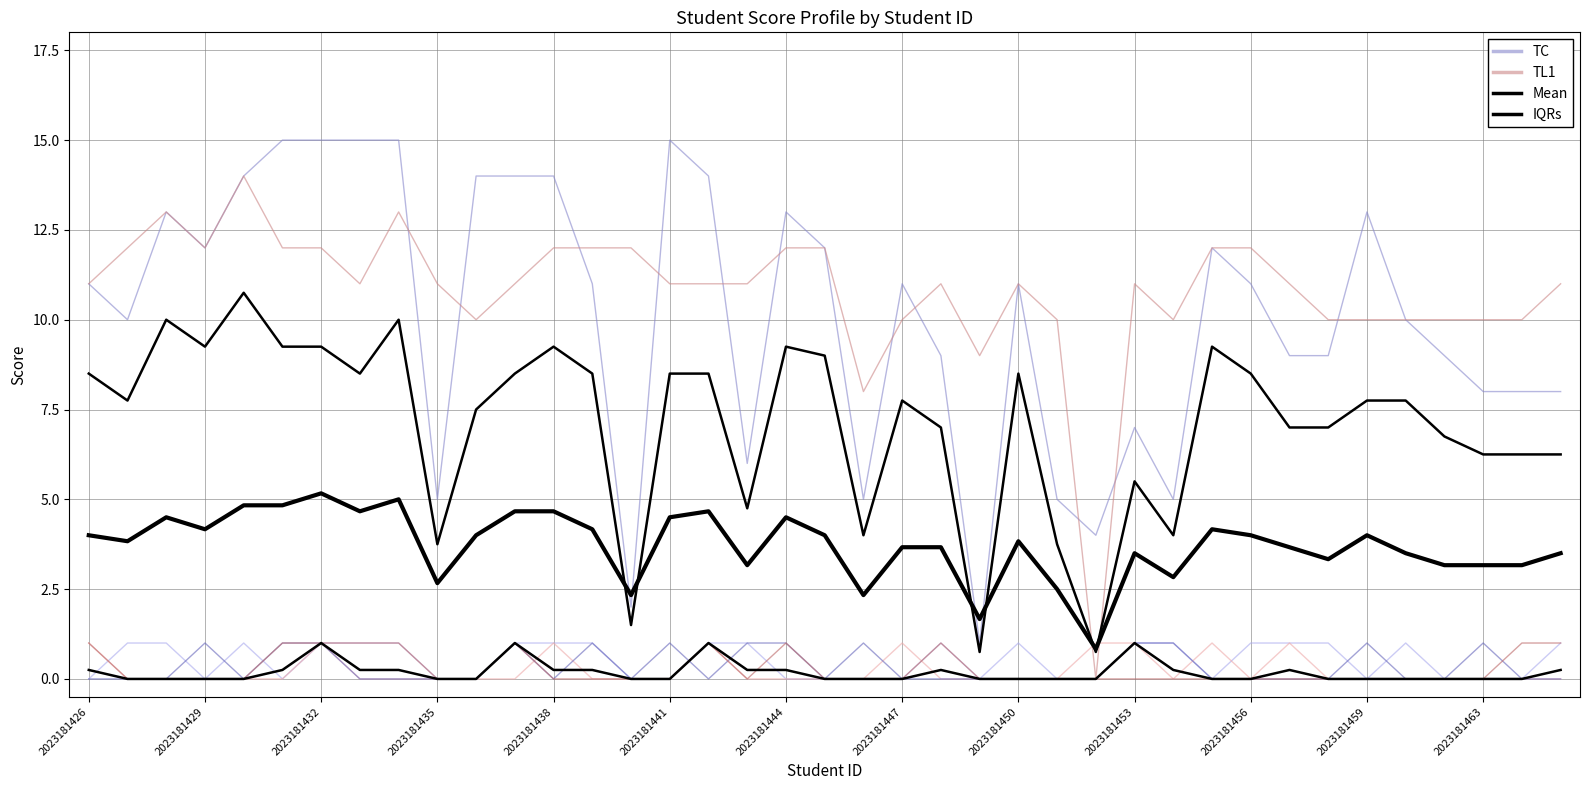

Rank the series at 2023181453 from highest to lowest value.

TL1, TC, Mean, IQRs